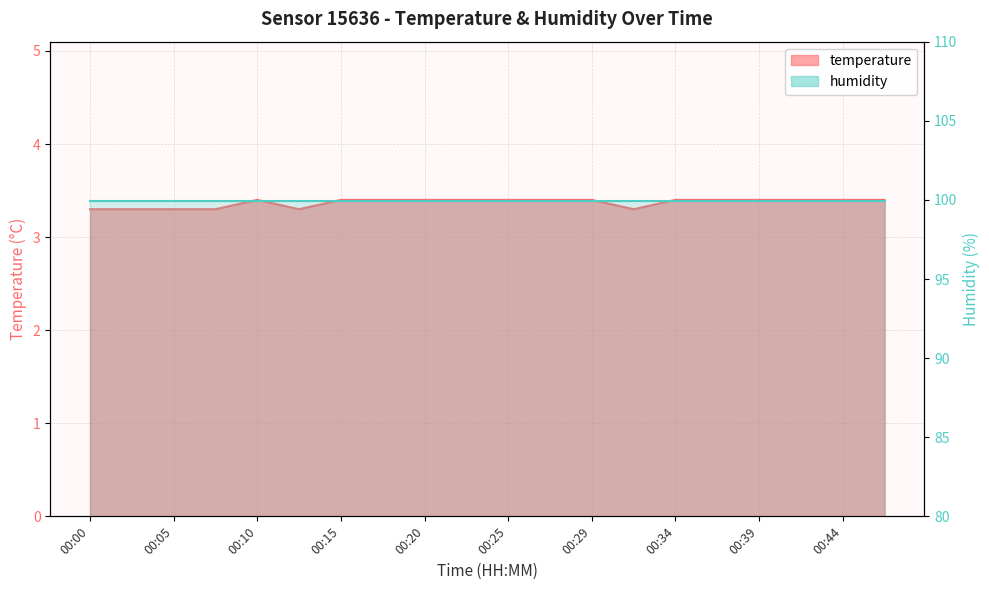

How many values are between 3 and 4?

20